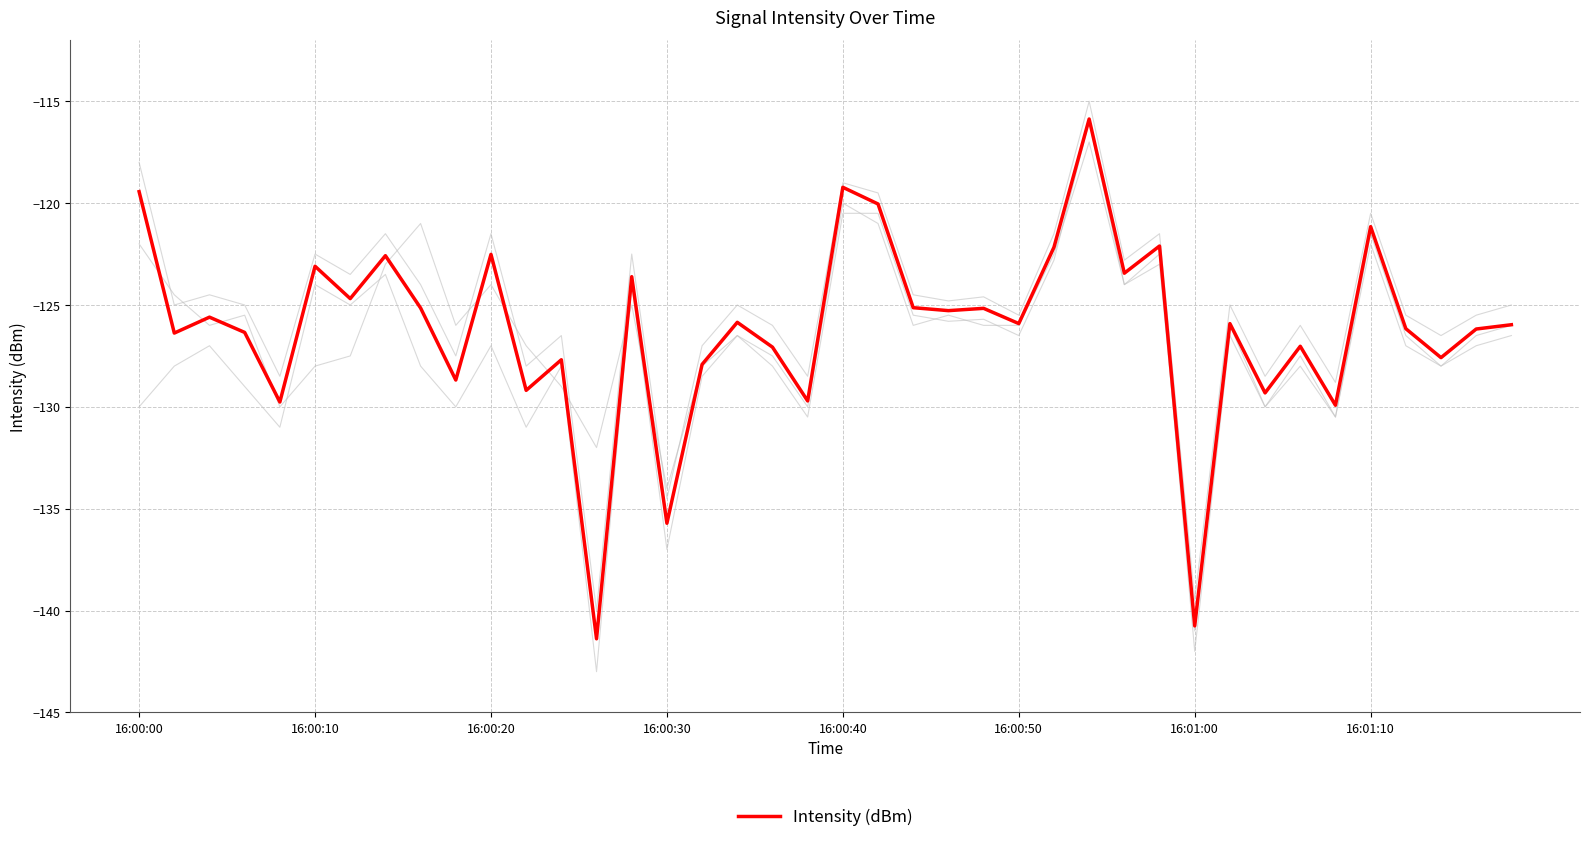

What is the highest value of the Intensity (dBm) series?

-115.9